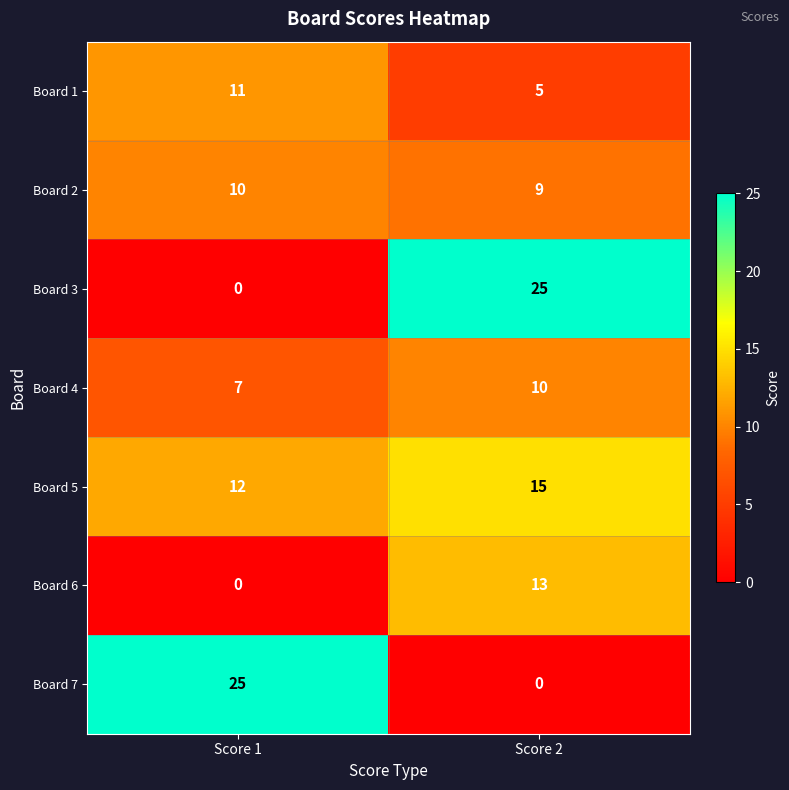

Reading left to right, list all the values displayed in this chart.

Board 1: Score 1=11	Score 2=5
Board 2: Score 1=10	Score 2=9
Board 3: Score 1=0	Score 2=25
Board 4: Score 1=7	Score 2=10
Board 5: Score 1=12	Score 2=15
Board 6: Score 1=0	Score 2=13
Board 7: Score 1=25	Score 2=0